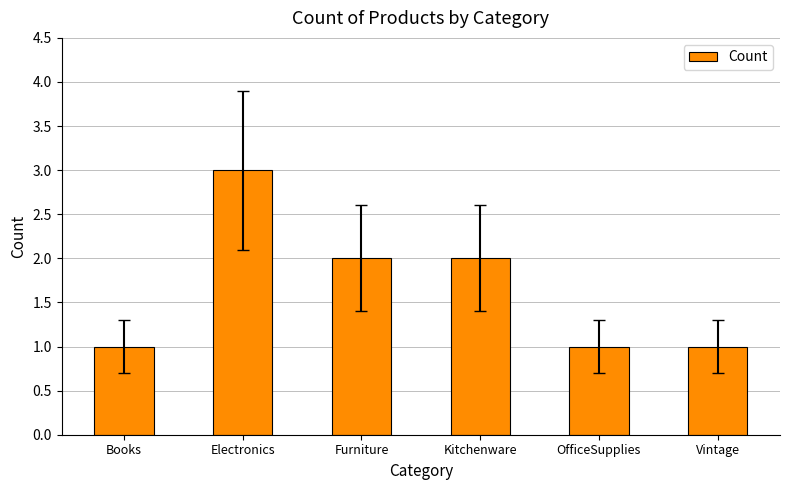

What is the label of the 4th bar from the right?

Furniture